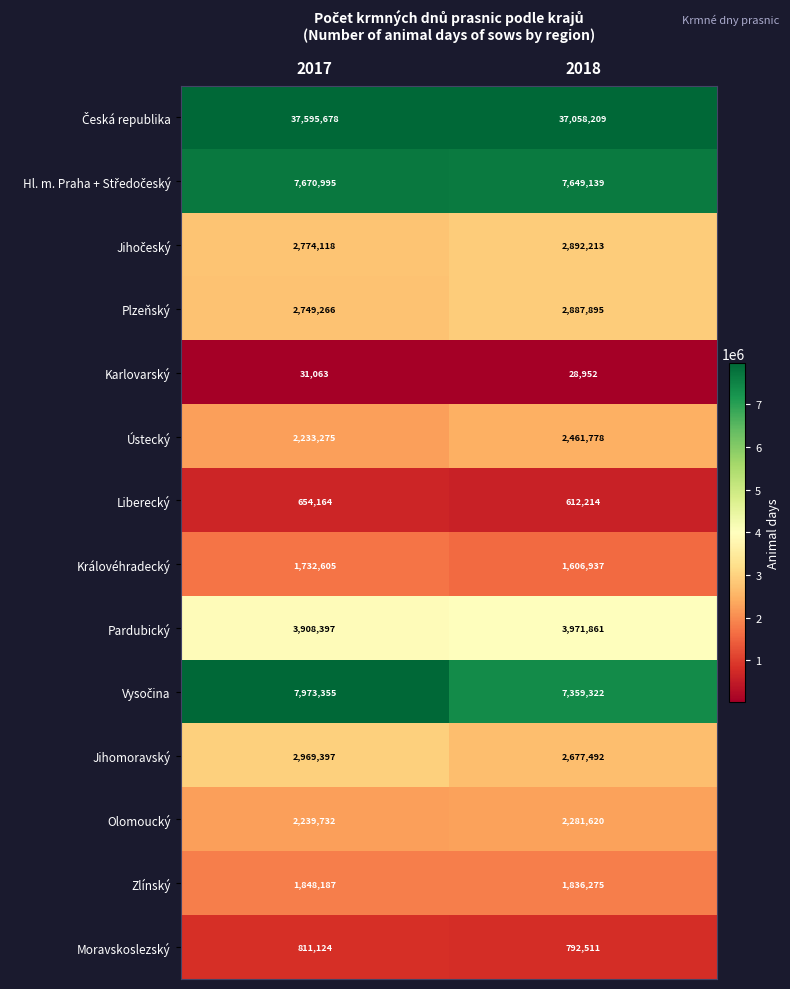

What is the greatest value displayed?

37595678